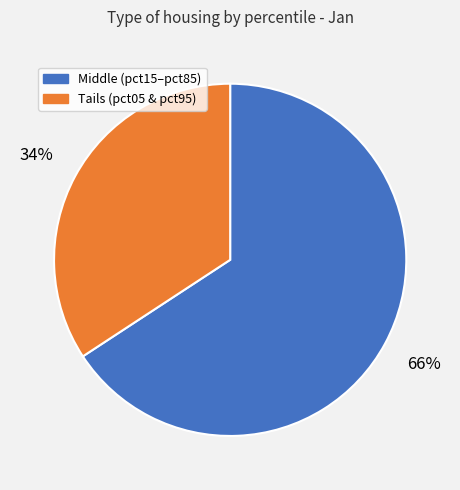

To the nearest percent, what is the average slice percentage?

50%